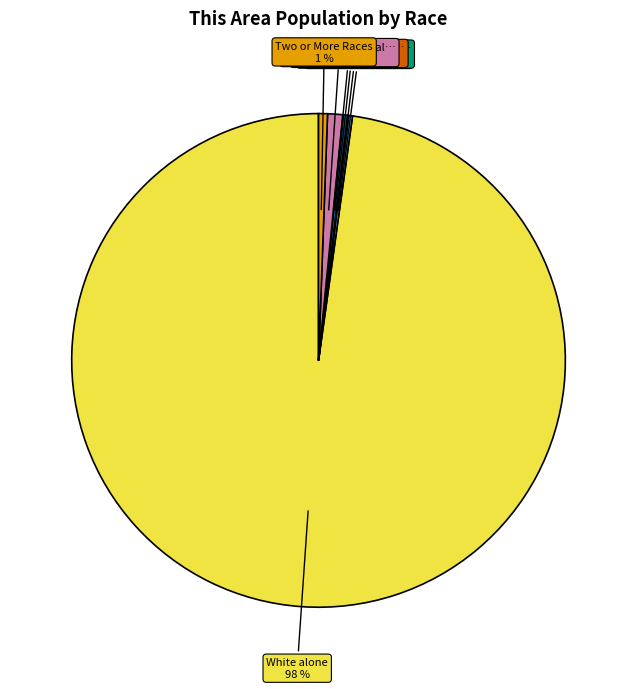

To the nearest percent, what is the average slice percentage?

14%